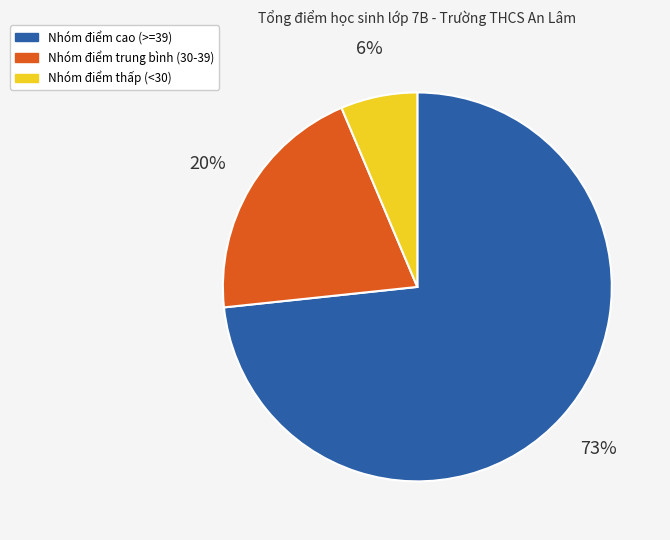

Is there a majority slice in this chart?

Yes